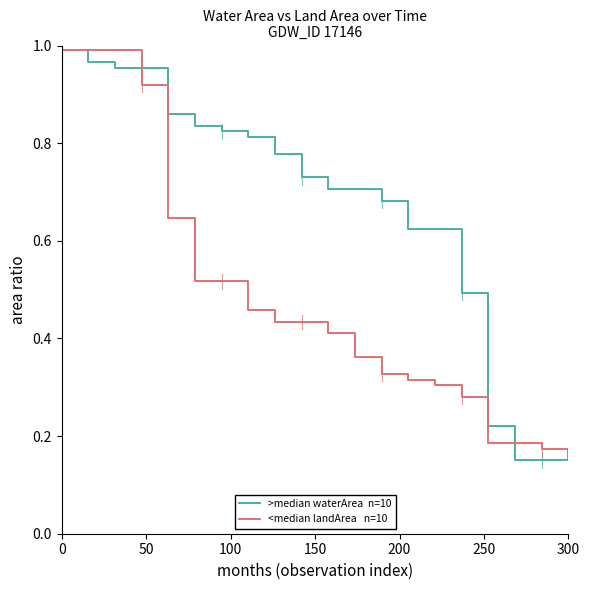

Is this an area chart (filled region under the line)?

No